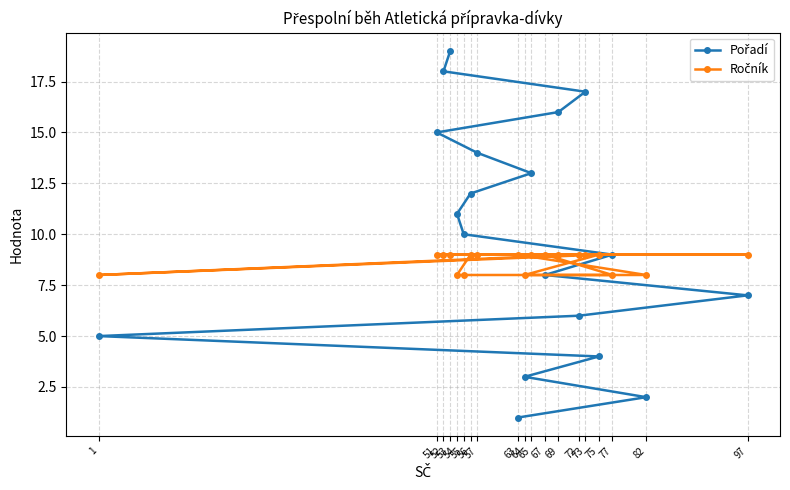

How many lines are shown in the chart?

2